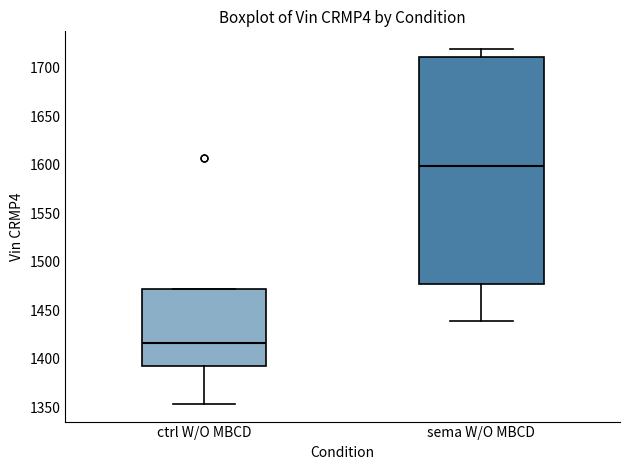

Reading left to right, transcribe this box plot: for each box, give where its median line is, the range the box spans, and where its two whiskers end, as read against the y-axis. The values are not printed on the chart, so give them approximately, as read against the axis.

ctrl W/O MBCD: median 1415, box 1395 to 1470, whiskers 1355 to 1470
sema W/O MBCD: median 1600, box 1475 to 1710, whiskers 1440 to 1720